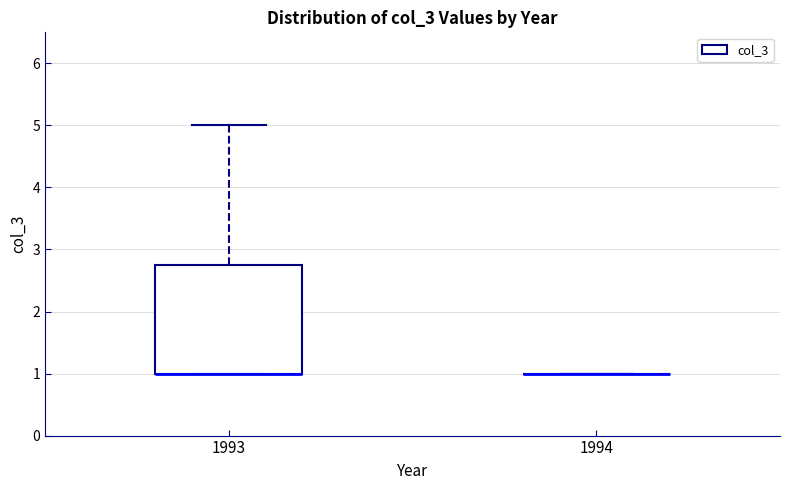

Reading left to right, read every box against the y-axis: the position of its median line, the range the box covers, and the ends of its whiskers. The values are not printed on the chart, so give them approximately, as read against the axis.

1993: median 1.0 (drawn on the box's lower edge), box 1.0 to 2.8, whiskers 1.0 to 5.0
1994: box collapsed to a line at 1.0, whiskers 1.0 to 1.0